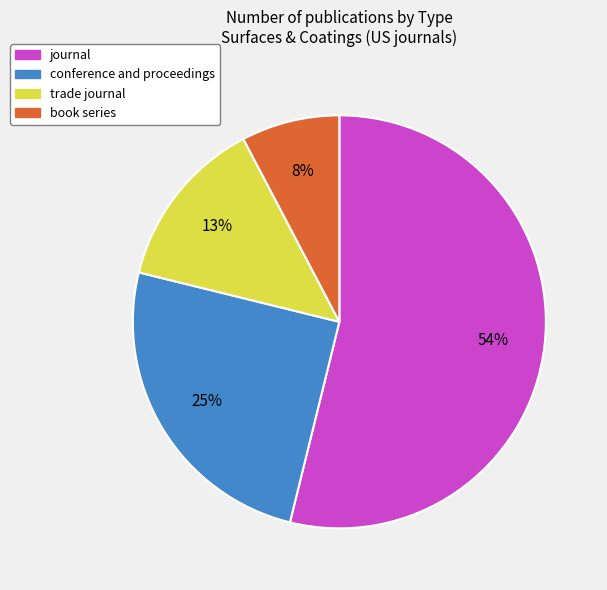

Count the number of slices in the pie.

4